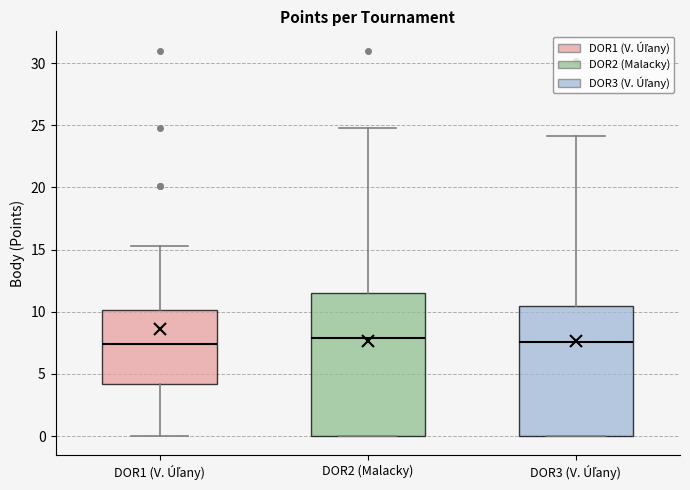

Reading left to right, transcribe this box plot: for each box, give where its median line is, the range the box spans, and where its two whiskers end, as read against the y-axis. The values are not printed on the chart, so give them approximately, as read against the axis.

DOR1 (V. Úľany): median 7.5, box 4.0 to 10.0, whiskers 0.0 to 15.5
DOR2 (Malacky): median 8.0, box 0.0 to 11.5, whiskers 0.0 to 25.0
DOR3 (V. Úľany): median 7.5, box 0.0 to 10.5, whiskers 0.0 to 24.0